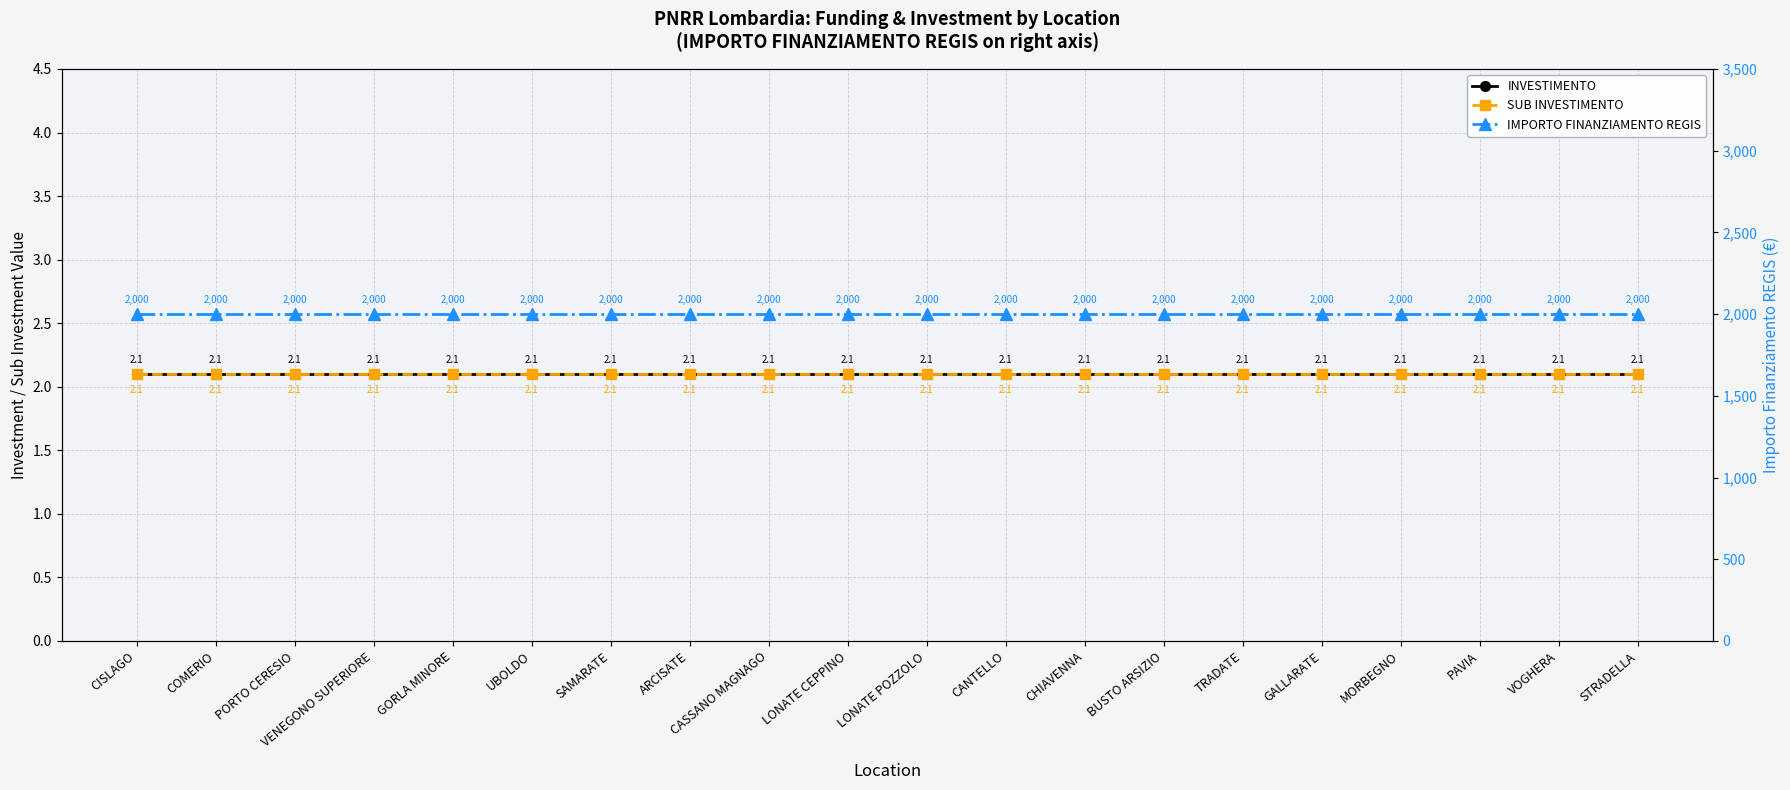

The SUB INVESTIMENTO series shows 2.1 at CASSANO MAGNAGO. True or false?

True